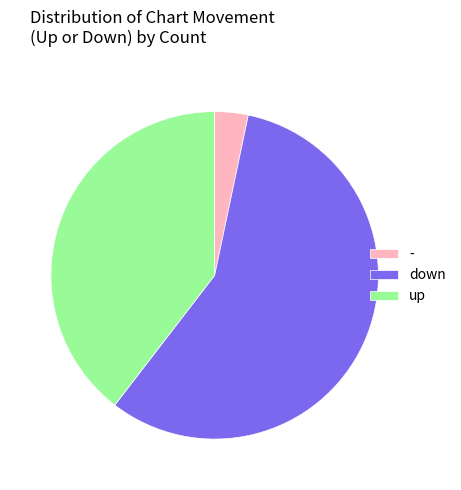

Which slice is the smallest?

-